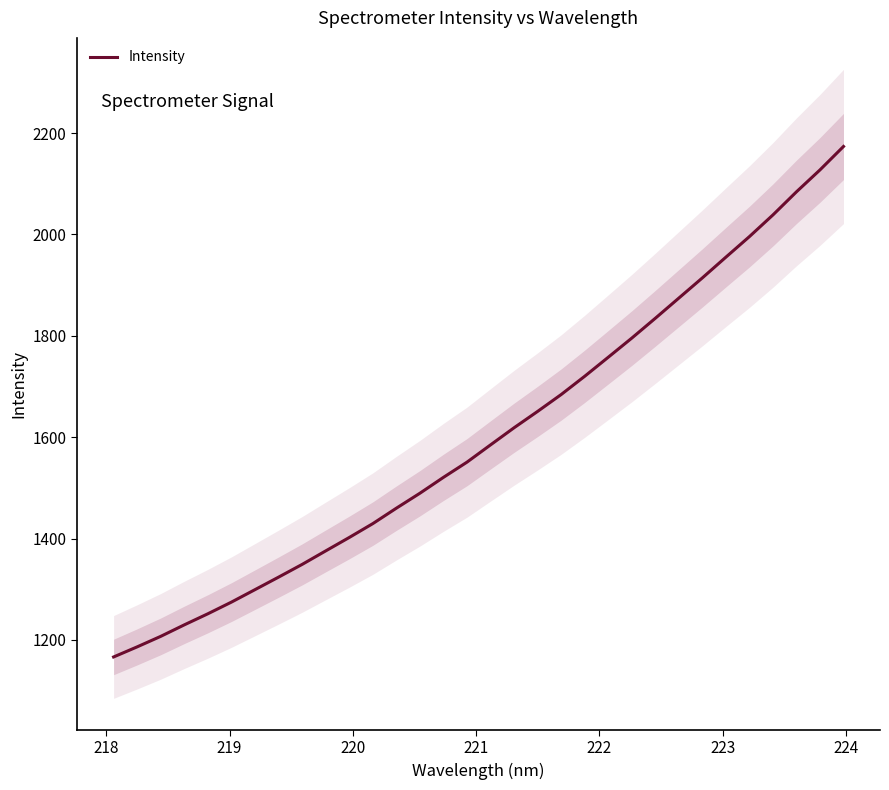

Reading left to right, what are all the values shown in this chart?

1166.5	1186.5	1207.2	1229.9	1251.7	1274.7	1299.3	1324.0	1349.1	1375.7	1402.2	1429.6	1460.0	1489.5	1520.9	1550.9	1584.9	1618.7	1651.0	1684.2	1720.3	1757.8	1795.5	1834.7	1874.5	1914.3	1955.2	1995.8	2038.5	2084.1	2127.4	2173.6